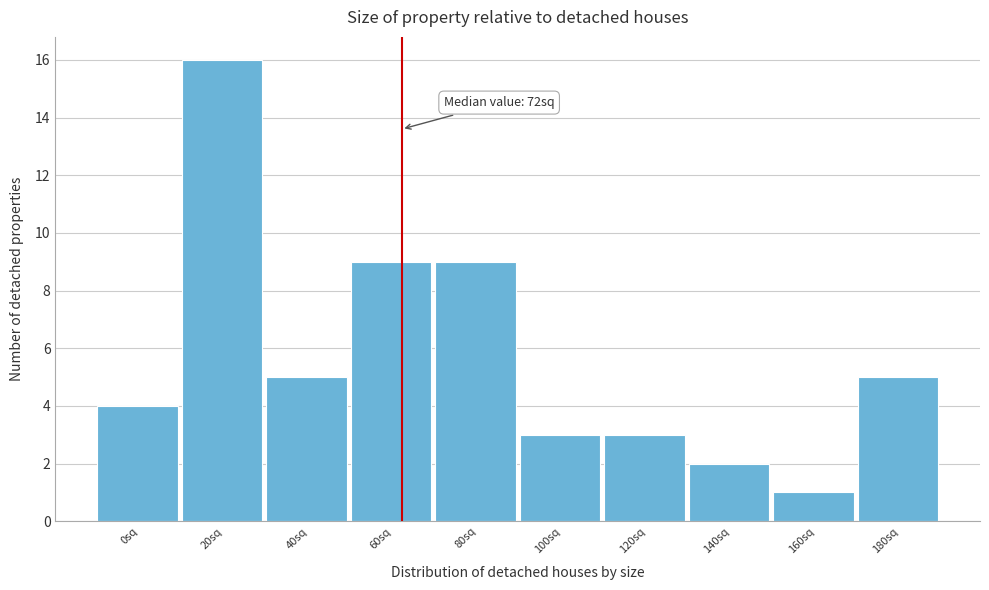

Reading left to right, list all the values displayed in this chart.

4	16	5	9	9	3	3	2	1	5